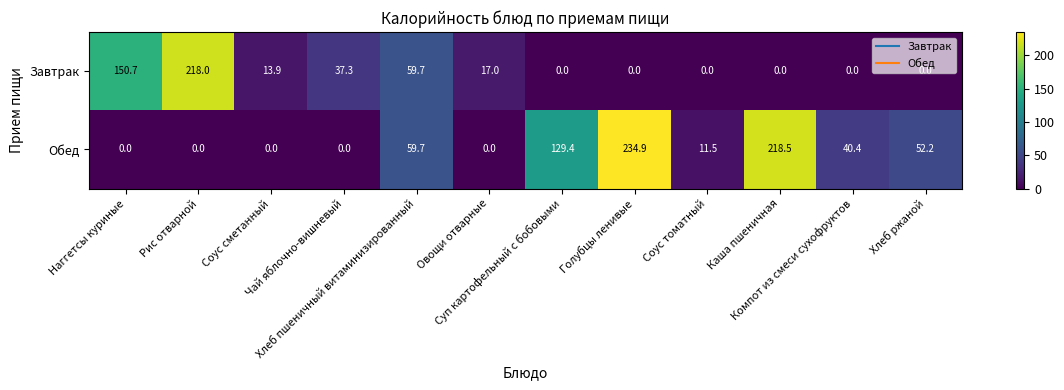

List the series in order of their overall mean, lowest first.

Завтрак, Обед